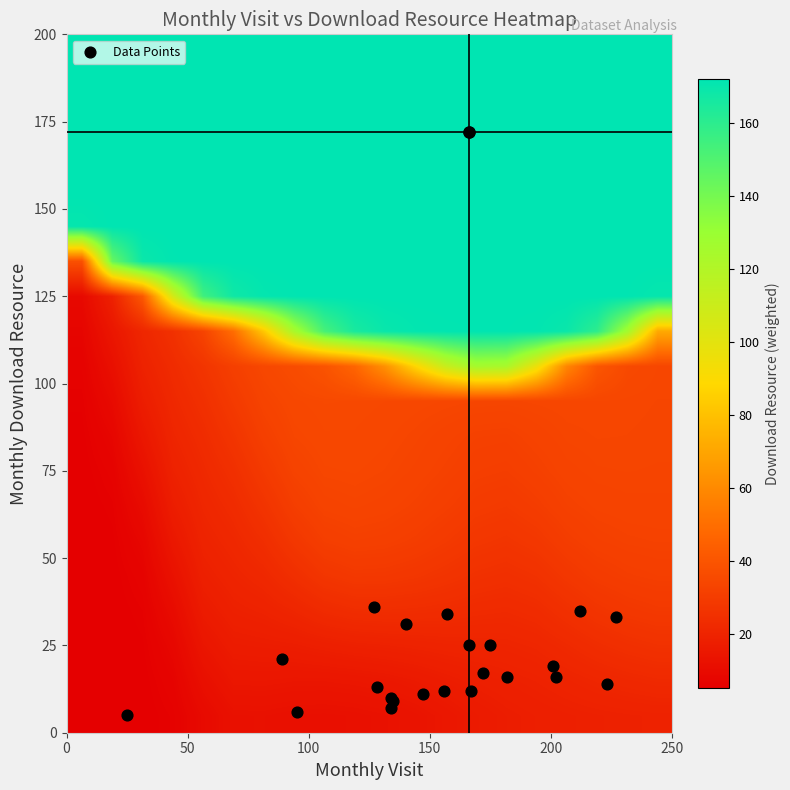

Reading right to left, list all the values displayed in this chart.

2022-07: monthly_download_resource=21	monthly_visit=89
2022-08: monthly_download_resource=6	monthly_visit=95
2022-09: monthly_download_resource=13	monthly_visit=128
2022-10: monthly_download_resource=33	monthly_visit=227
2022-11: monthly_download_resource=25	monthly_visit=175
2022-12: monthly_download_resource=172	monthly_visit=166
2023-01: monthly_download_resource=34	monthly_visit=157
2023-02: monthly_download_resource=12	monthly_visit=167
2023-03: monthly_download_resource=17	monthly_visit=172
2023-04: monthly_download_resource=11	monthly_visit=147
2023-05: monthly_download_resource=36	monthly_visit=127
2023-06: monthly_download_resource=35	monthly_visit=212
2023-07: monthly_download_resource=10	monthly_visit=134
2023-08: monthly_download_resource=7	monthly_visit=134
2023-09: monthly_download_resource=16	monthly_visit=182
2023-10: monthly_download_resource=12	monthly_visit=156
2023-11: monthly_download_resource=25	monthly_visit=166
2023-12: monthly_download_resource=16	monthly_visit=202
2024-01: monthly_download_resource=19	monthly_visit=201
2024-02: monthly_download_resource=14	monthly_visit=223
2024-03: monthly_download_resource=9	monthly_visit=135
2024-04: monthly_download_resource=31	monthly_visit=140
2024-05: monthly_download_resource=5	monthly_visit=25